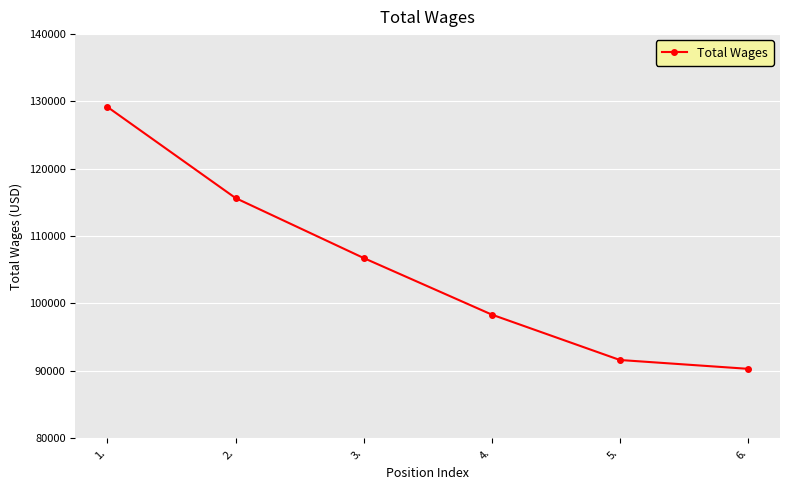

What is the greatest value displayed?

129178